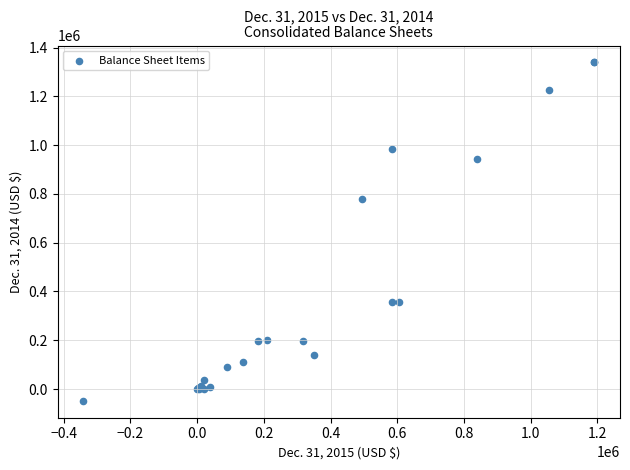

What Y value in the scatter plot is closest to 645399?

777618